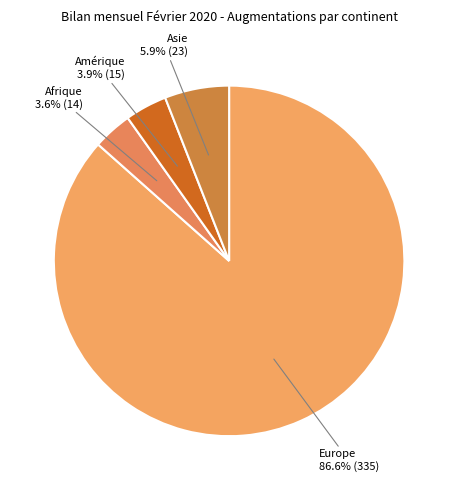

What is the total percentage of Europe and Asie?

92.5%